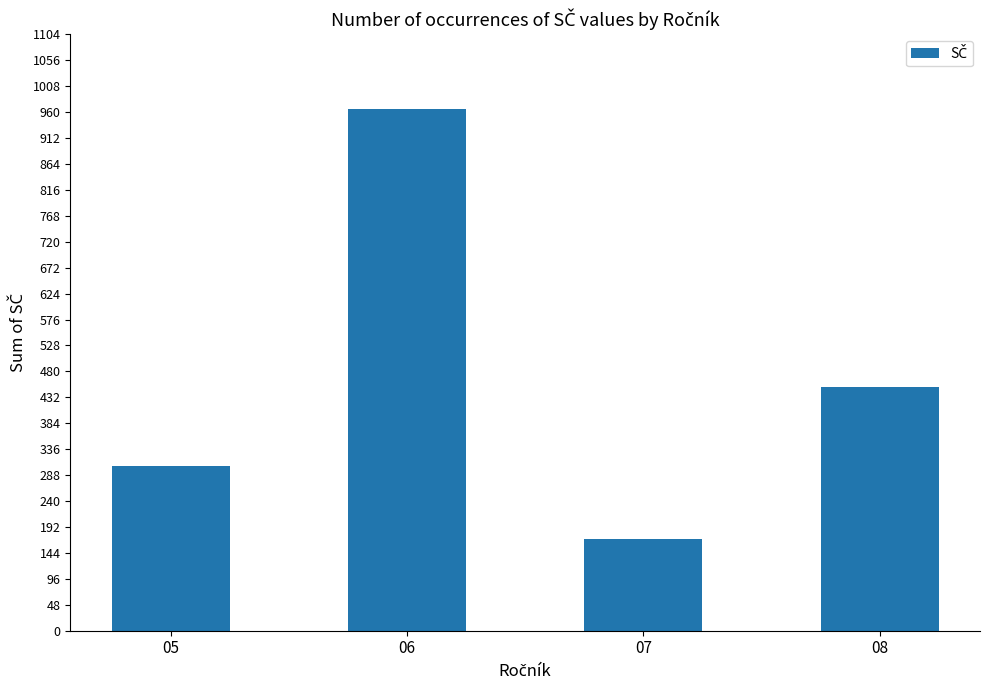

Reading right to left, transcribe all the data shown in this chart.

451	170	966	304